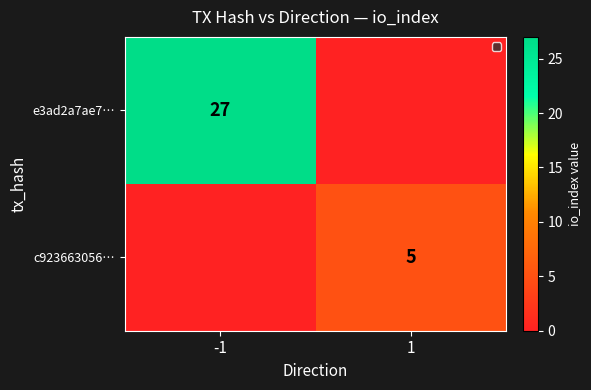

The value of c923663056… at 1 is 3. True or false?

False